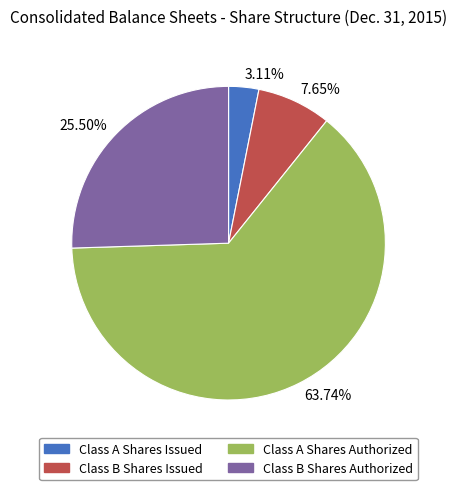

Which category accounts for the majority?

Class A Shares Authorized